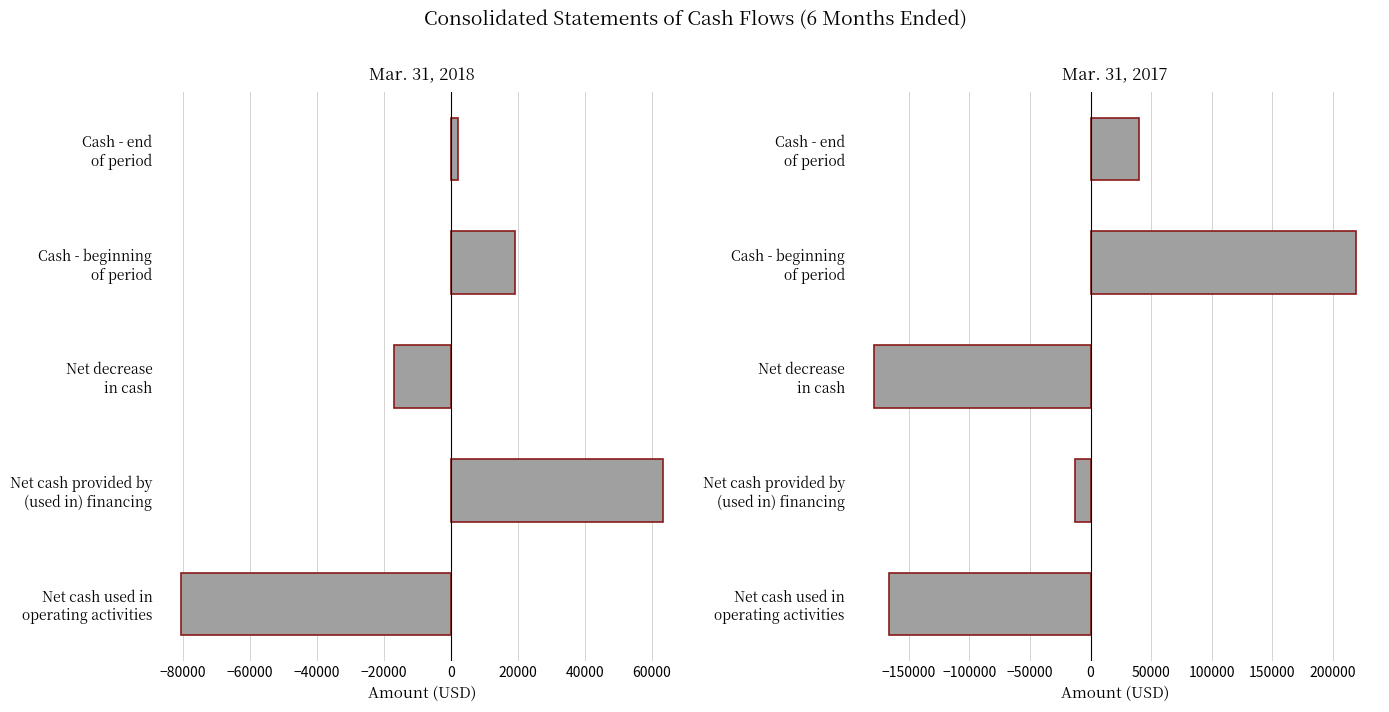

How many values in the Mar. 31, 2017 series are below -13009?

2